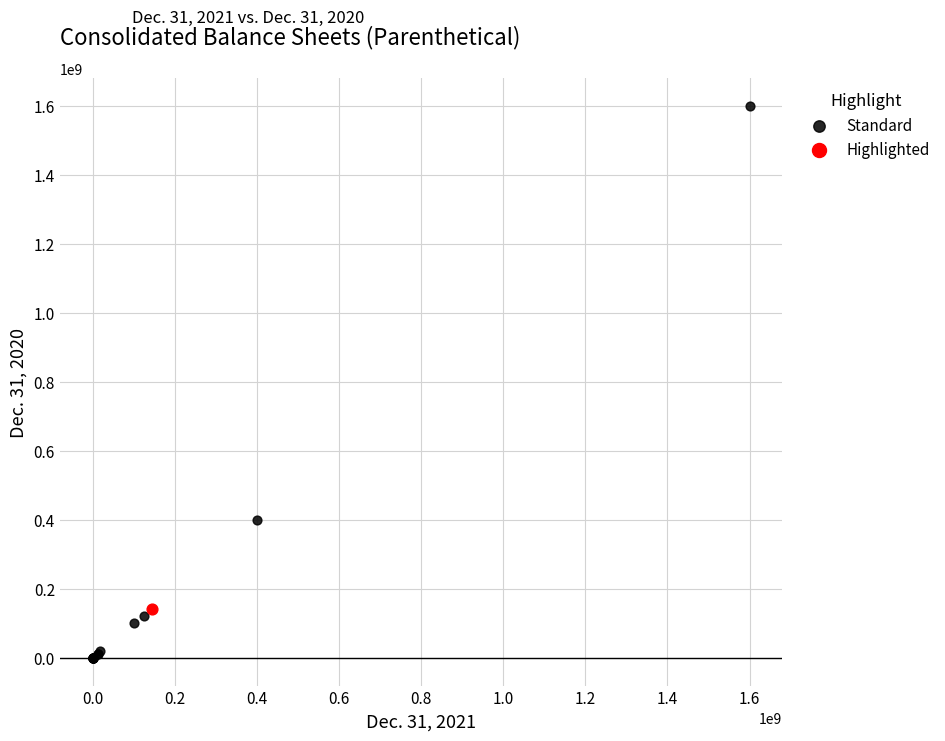

What are all the series names shown in the legend?

Standard, Highlighted